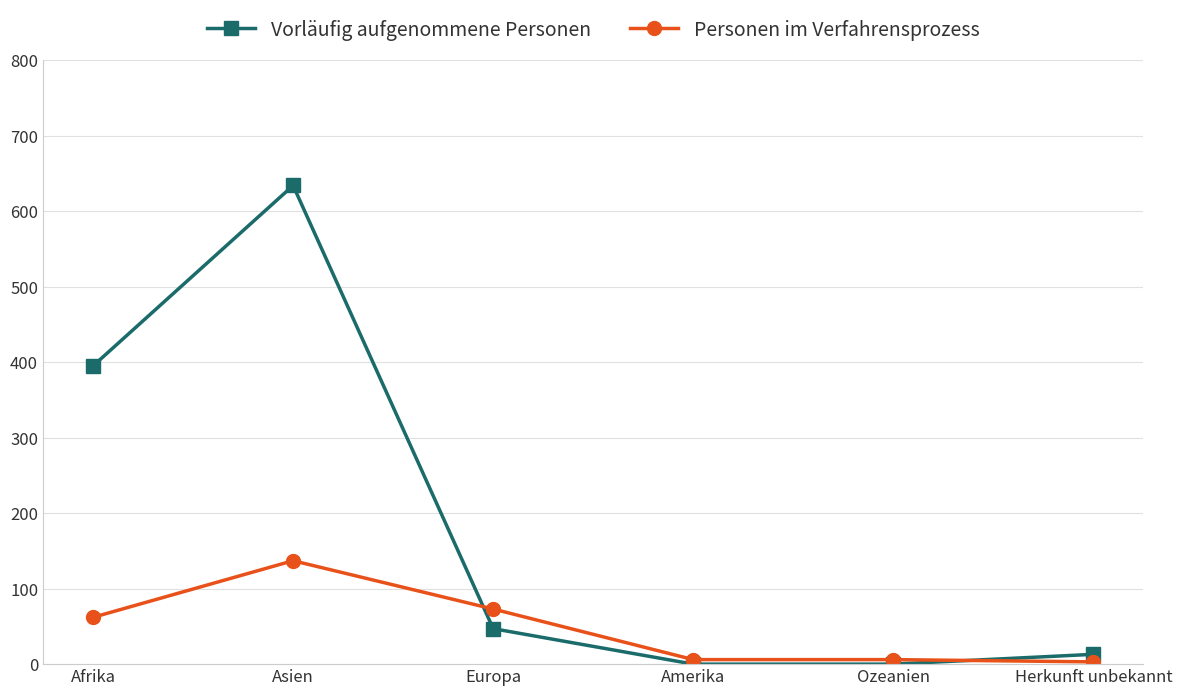

What is the spread (max minus min) of values at Amerika?

6